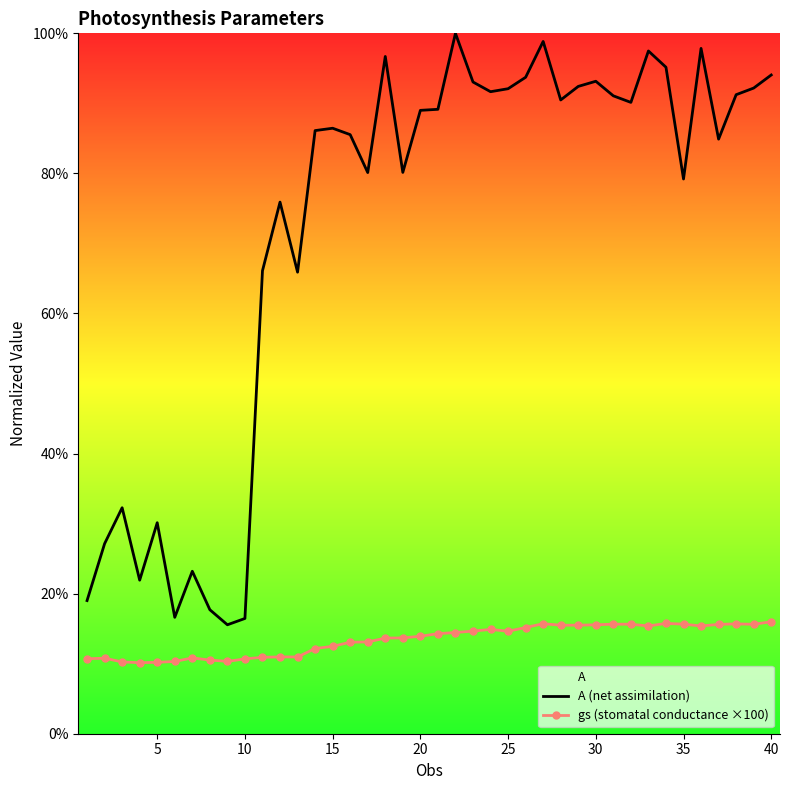

What is the lowest value of the A (net assimilation) series?

15.6